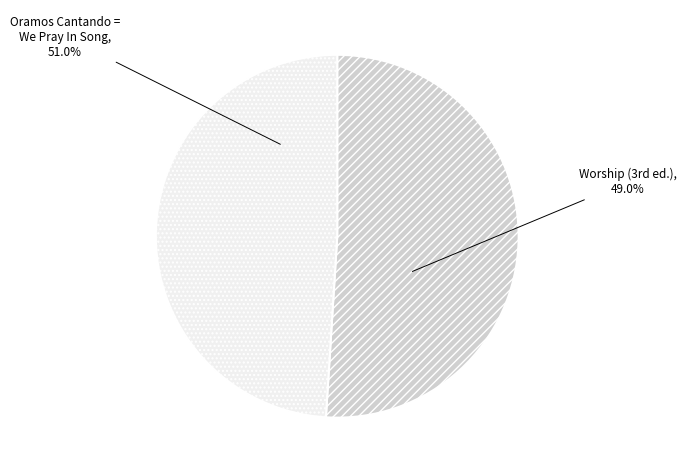

How many segments does this pie chart have?

2